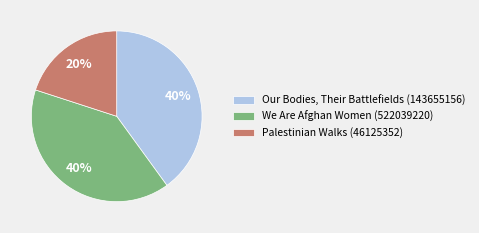

Between Our Bodies, Their Battlefields (143655156) and Palestinian Walks (46125352), which is larger?

Our Bodies, Their Battlefields (143655156)